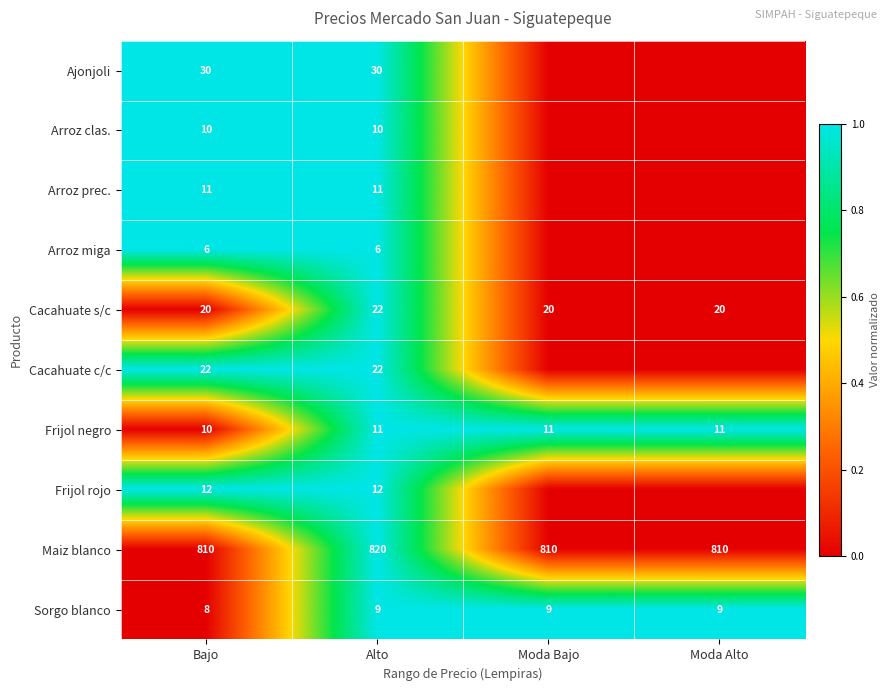

Where is Frijol negro nearest to the value 10?

Bajo